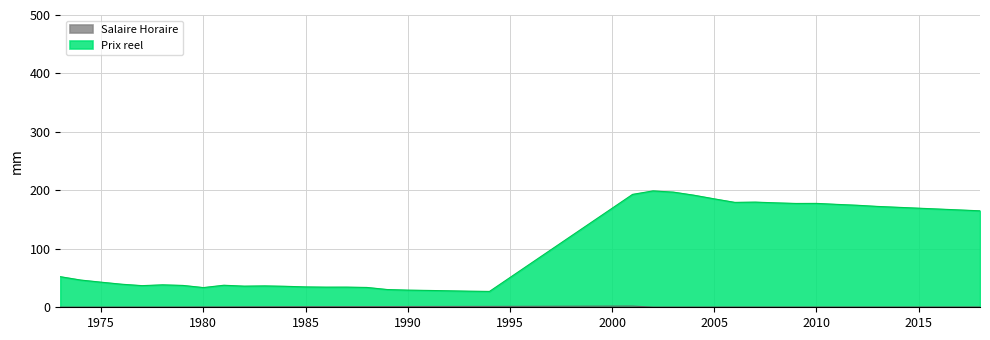

Between 1978 and 2014, which series saw the biggest shift?

Prix reel